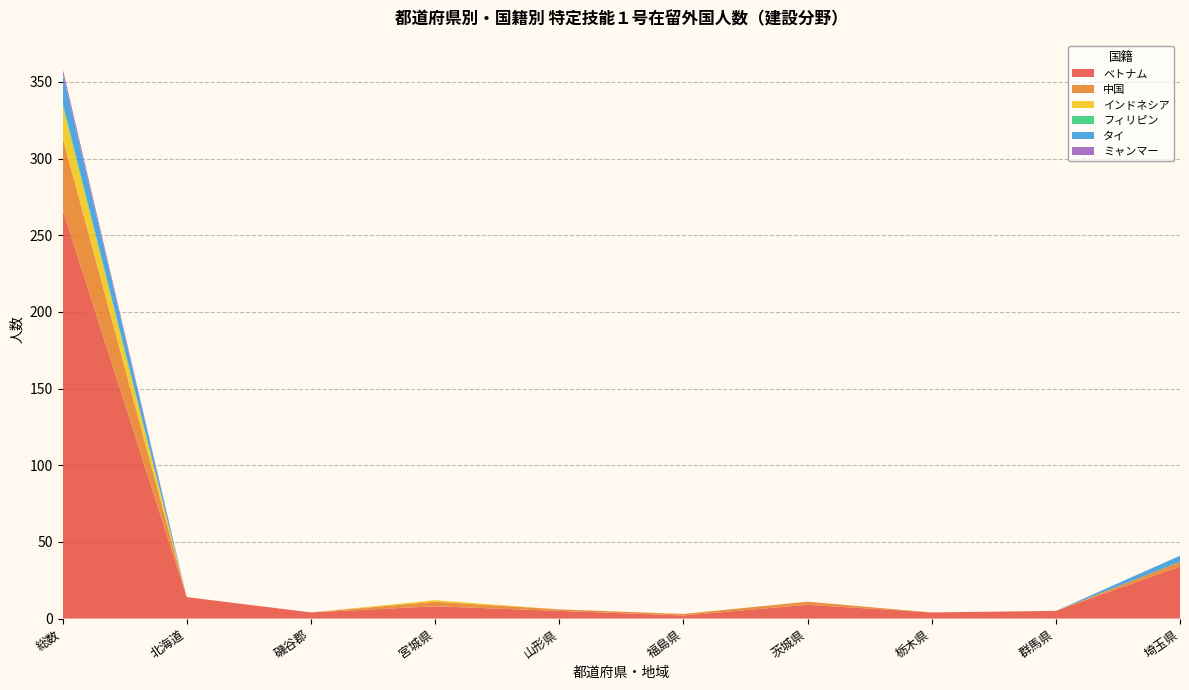

Reading left to right, what are all the values shown in this chart?

ベトナム: 総数=267	北海道=14	磯谷郡=4	宮城県=8	山形県=5	福島県=2	茨城県=9	栃木県=4	群馬県=5	埼玉県=34
中国: 総数=47	北海道=0	磯谷郡=0	宮城県=3	山形県=1	福島県=1	茨城県=2	栃木県=0	群馬県=0	埼玉県=3
インドネシア: 総数=21	北海道=0	磯谷郡=0	宮城県=1	山形県=0	福島県=0	茨城県=0	栃木県=0	群馬県=0	埼玉県=0
フィリピン: 総数=2	北海道=0	磯谷郡=0	宮城県=0	山形県=0	福島県=0	茨城県=0	栃木県=0	群馬県=0	埼玉県=0
タイ: 総数=19	北海道=0	磯谷郡=0	宮城県=0	山形県=0	福島県=0	茨城県=0	栃木県=0	群馬県=0	埼玉県=4
ミャンマー: 総数=3	北海道=0	磯谷郡=0	宮城県=0	山形県=0	福島県=0	茨城県=0	栃木県=0	群馬県=0	埼玉県=0